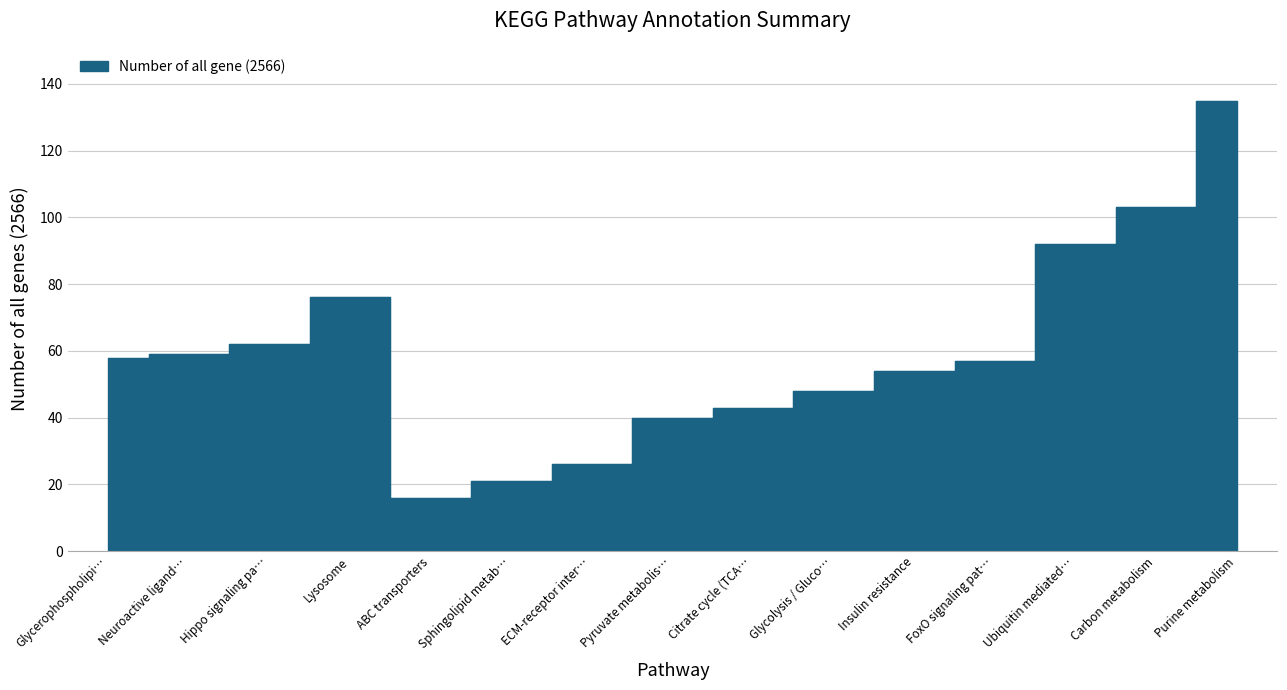

What is the maximum value shown in the chart?

135.0